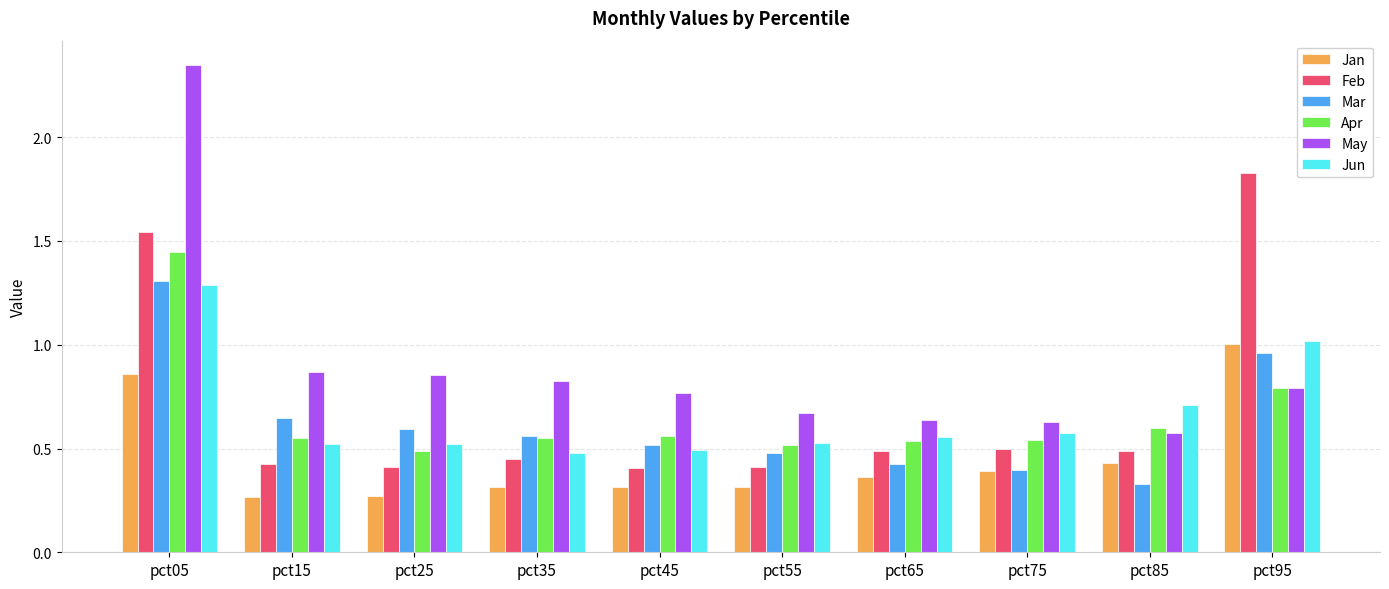

At which label does Mar reach its minimum?

pct85